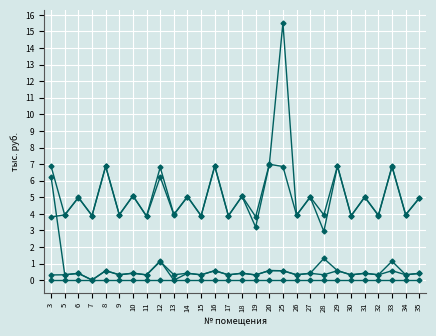

Count the number of data series in this chart.

5